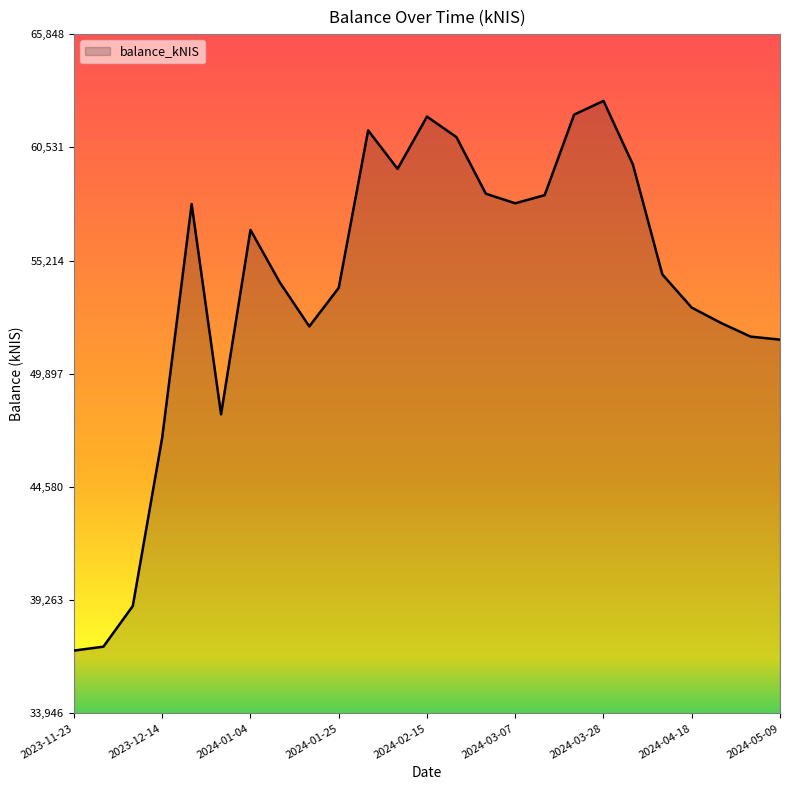

What is the difference between the maximum and minimum values?

25814.4